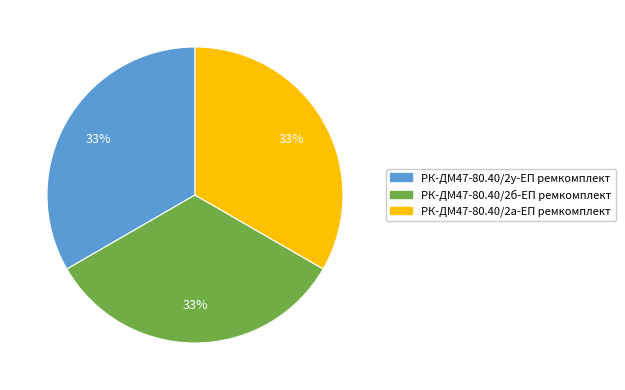

Do РК-ДМ47-80.40/2а-ЕП ремкомплект and РК-ДМ47-80.40/2б-ЕП ремкомплект together represent more than half of the pie?

Yes